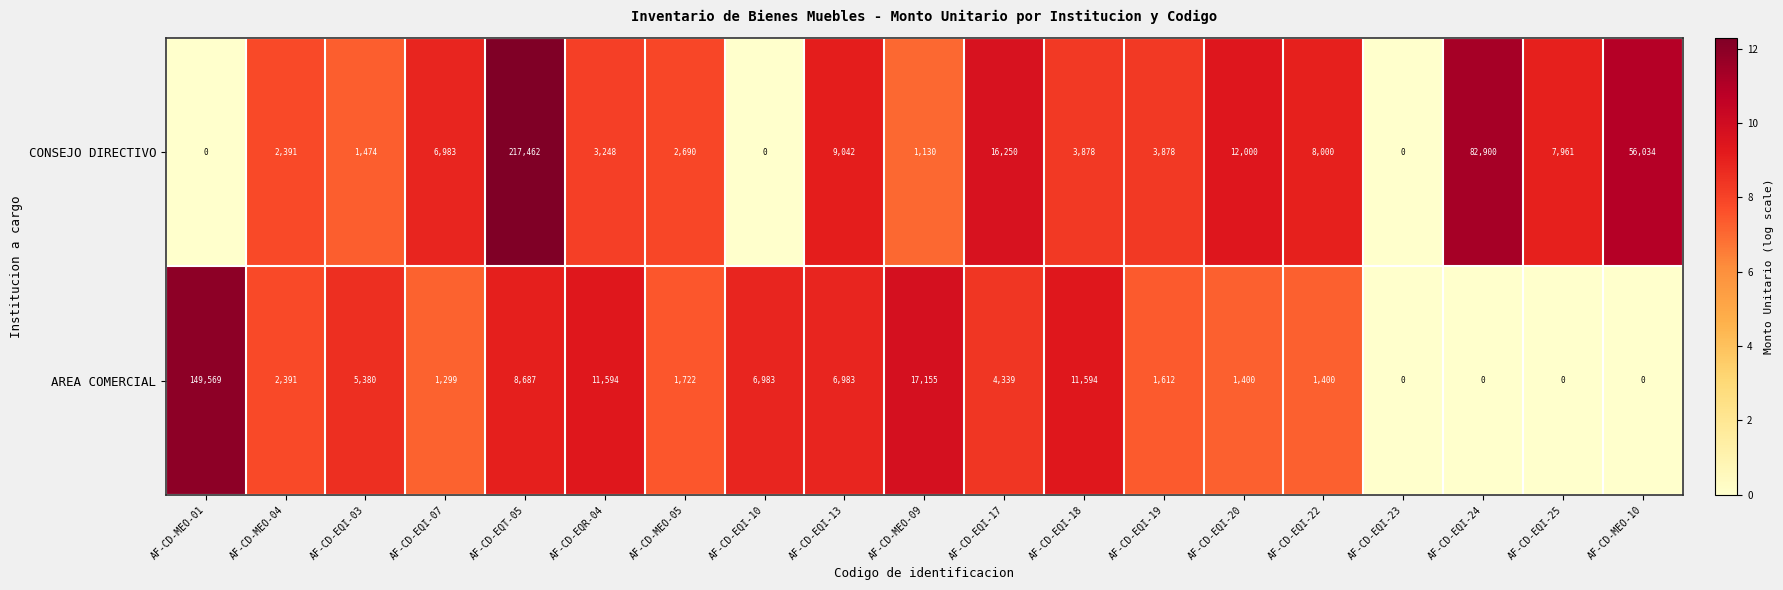

What is the sum of the CONSEJO DIRECTIVO values at AF-CD-MEO-10 and AF-CD-EQI-20?

68034